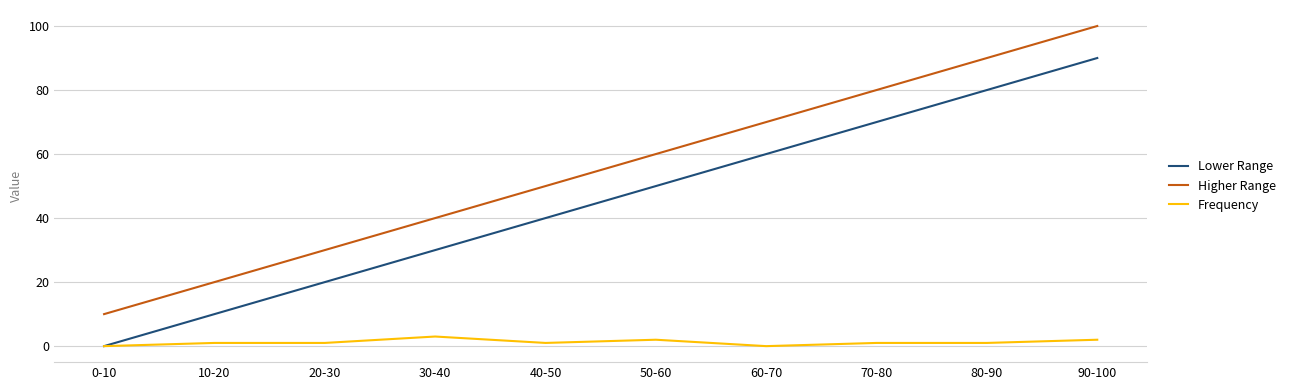

Which series has the largest total across all categories?

Higher Range